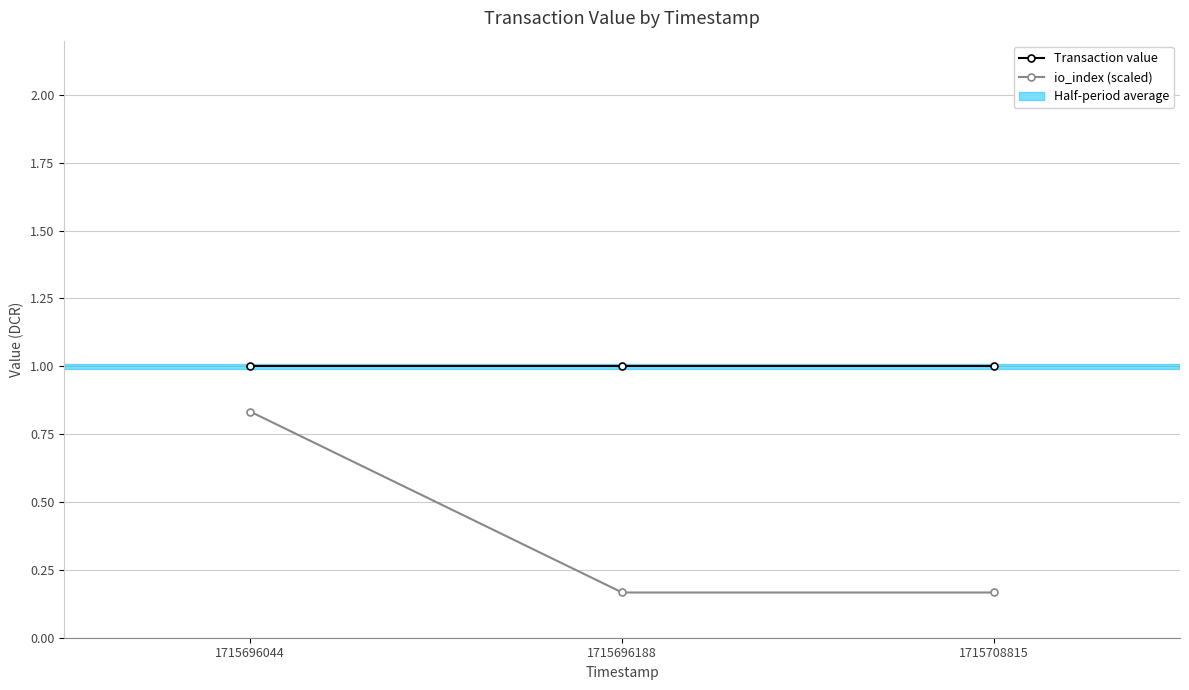

Is it true that Transaction value equals 1.8 at 1715696044?

False